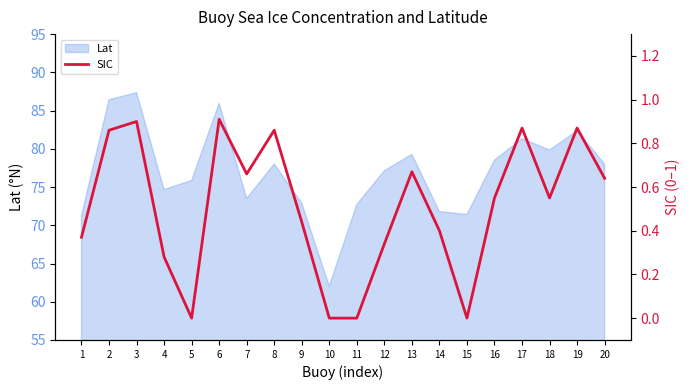

True or false: the data shows 0.4 at 3.

False